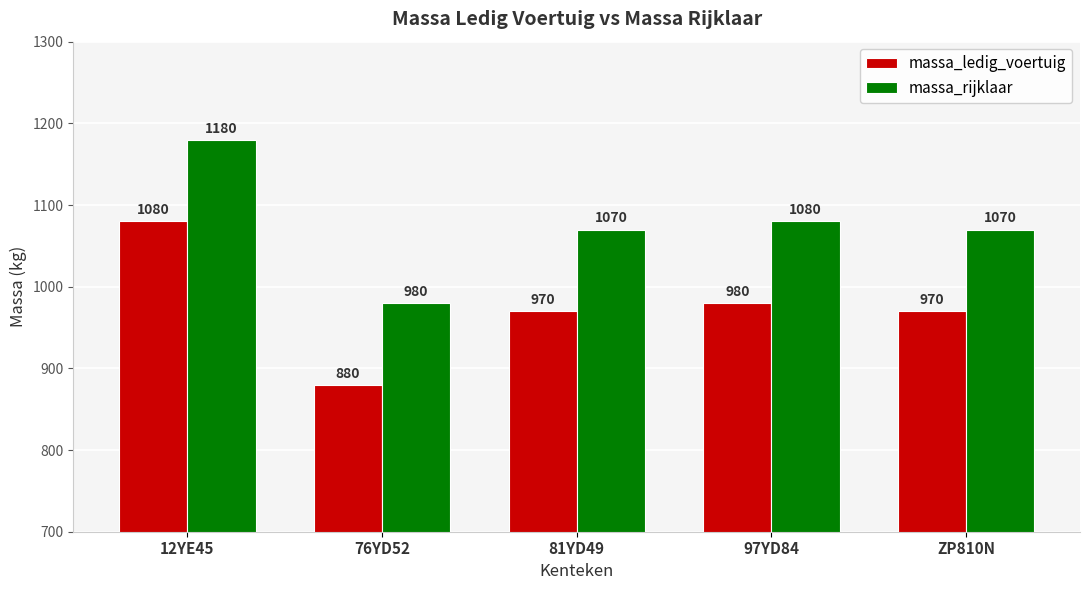

What is the lowest value of the massa_rijklaar series?

980